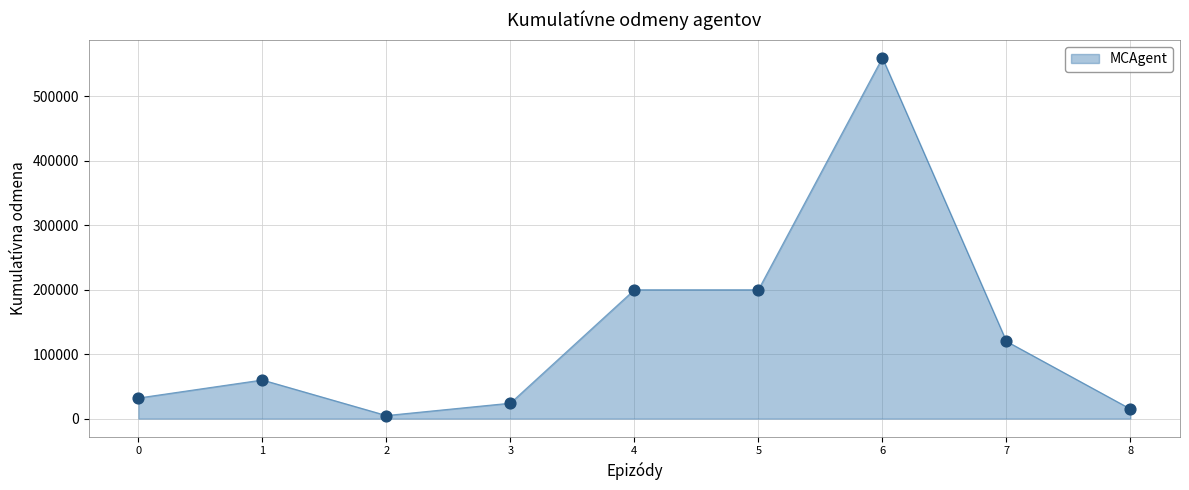

Approximately how many times larger is the value at 3 compared to 1?

0.4